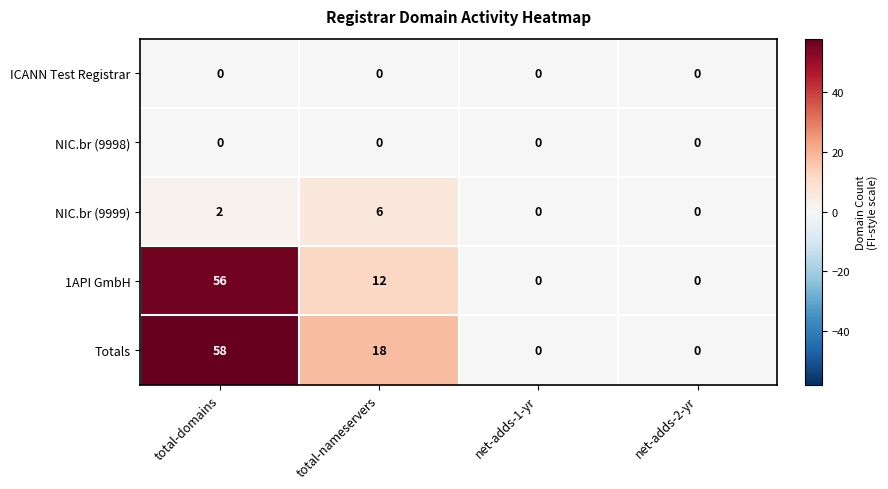

Between total-domains and total-nameservers, which series saw the biggest shift?

1API GmbH